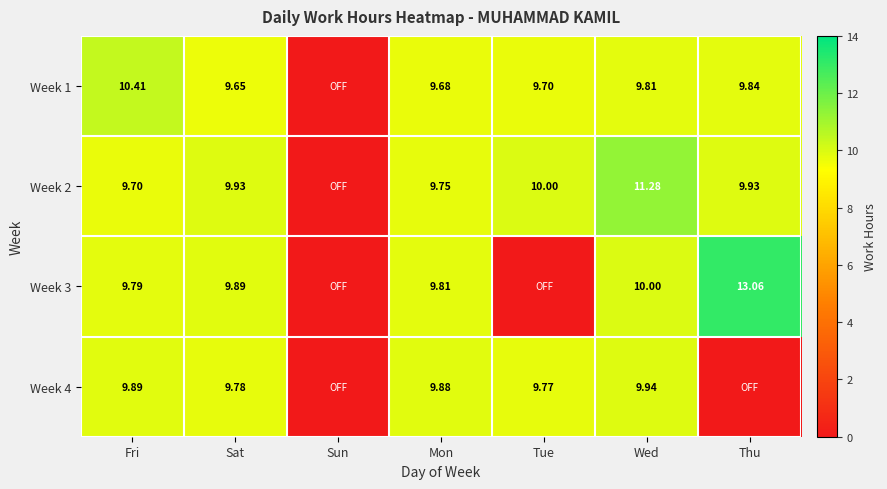

How many values in the Week 2 series exceed 9?

6